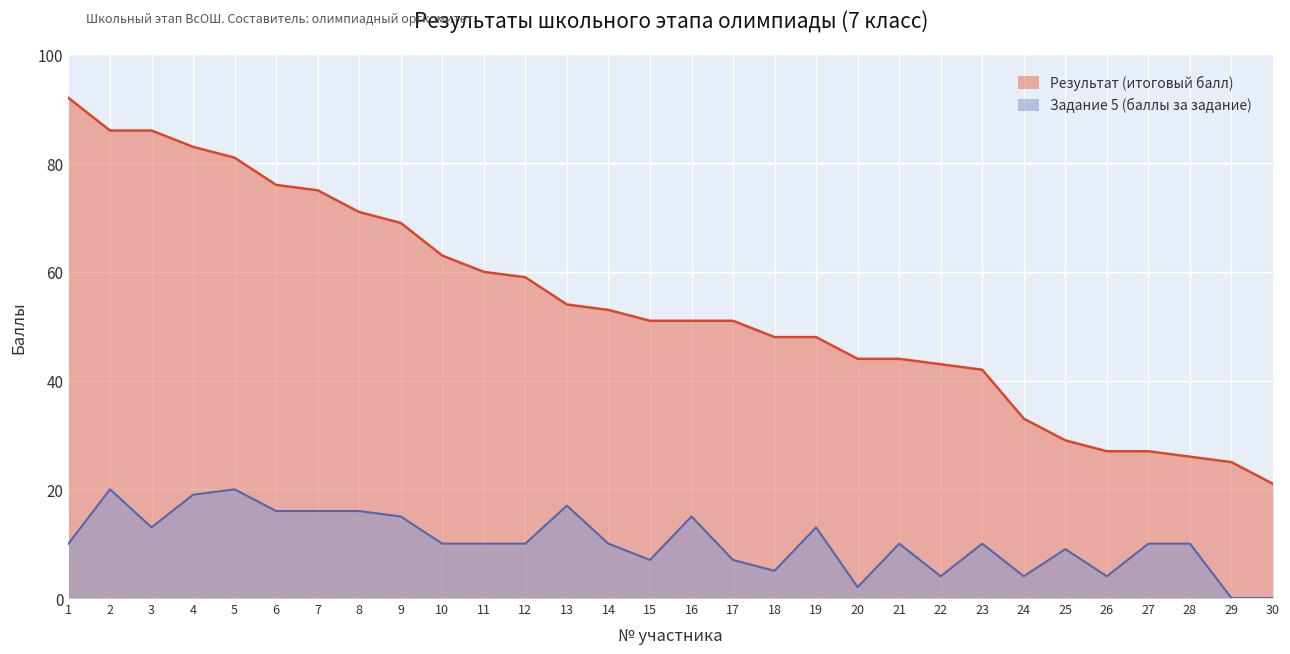

What are all the series names shown in the legend?

Результат (итоговый балл), Задание 5 (баллы за задание)